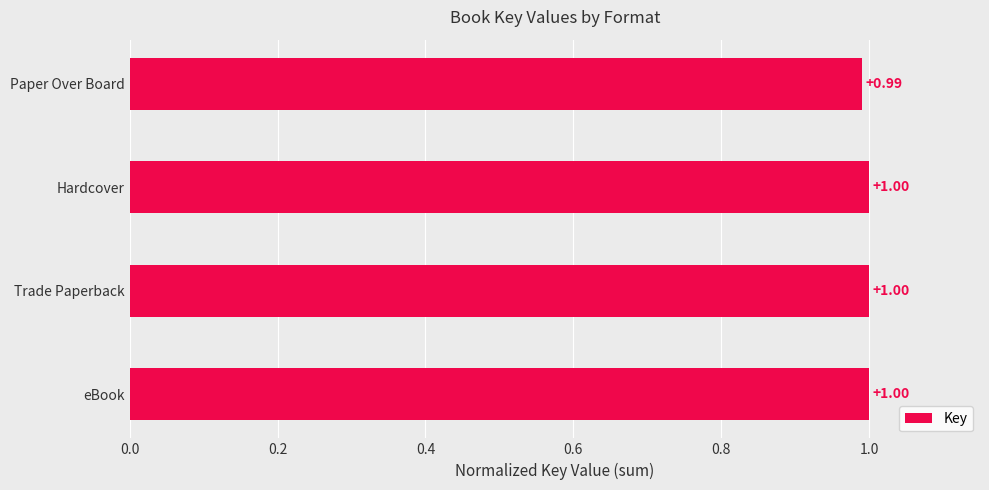

What is the ratio of the value at Trade Paperback to the value at eBook?

1.0